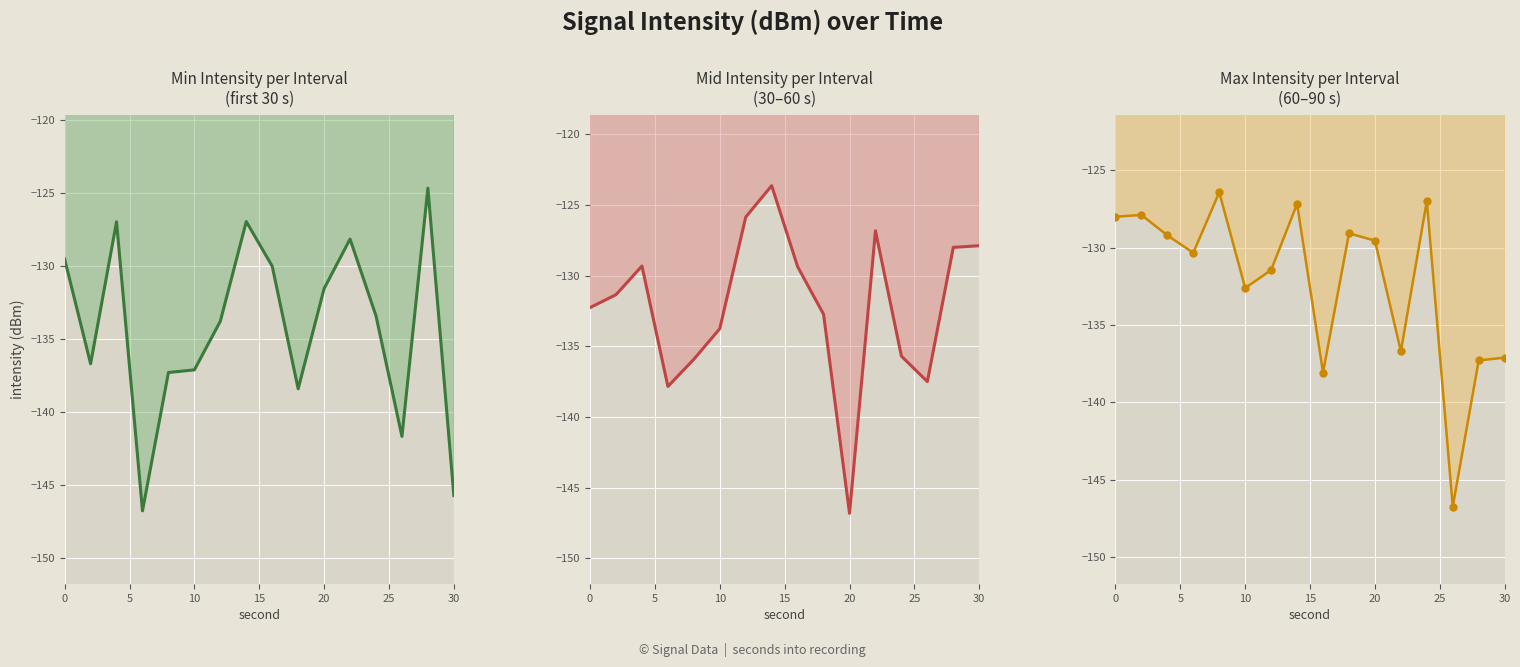

How many intersections are there between intensity(dBm) min per minute line and intensity(dBm) mid per minute line?

9